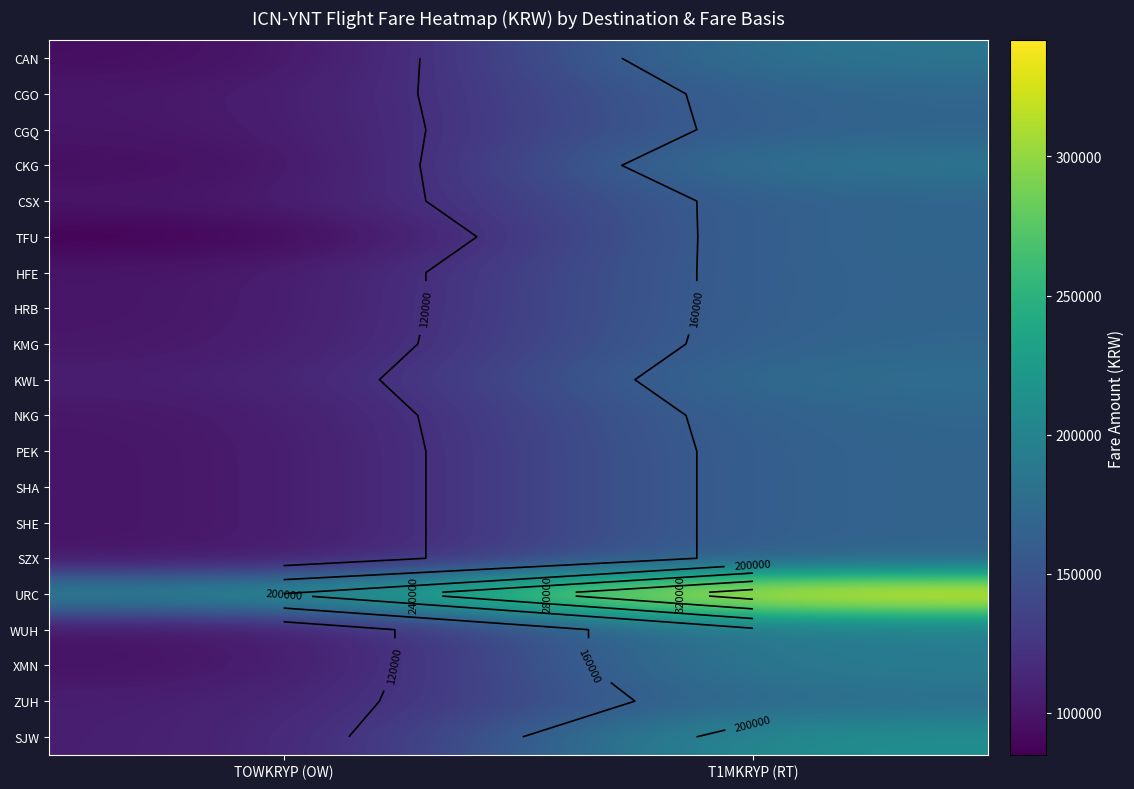

The value of CKG at TOWKRYP (OW) is 42821. True or false?

False